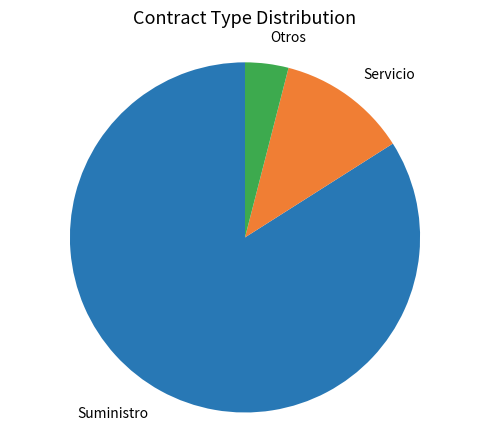

Is there a majority slice in this chart?

Yes